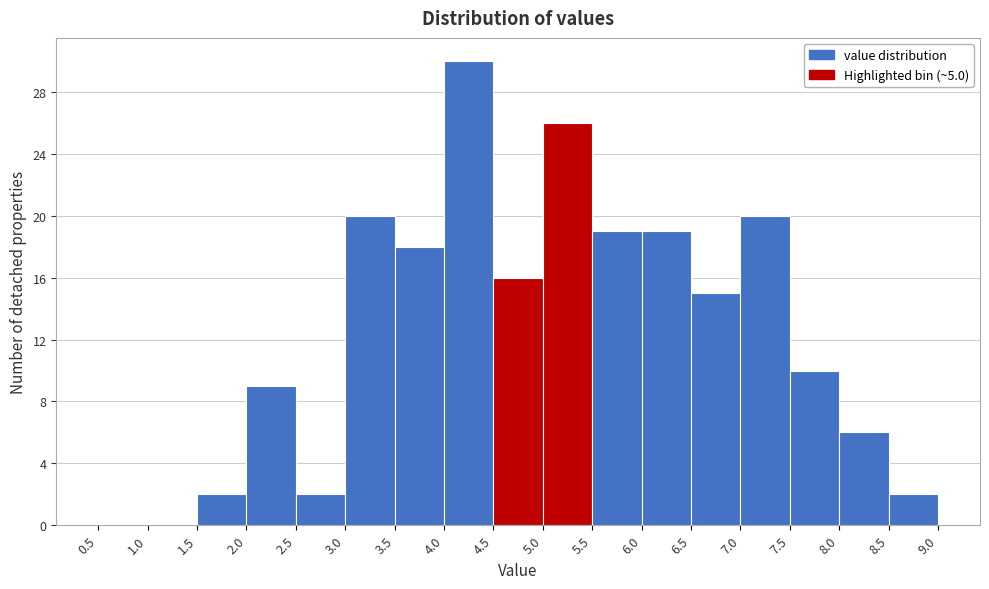

Over which range of the x-axis is the bar tallest?

4.0 to 4.5